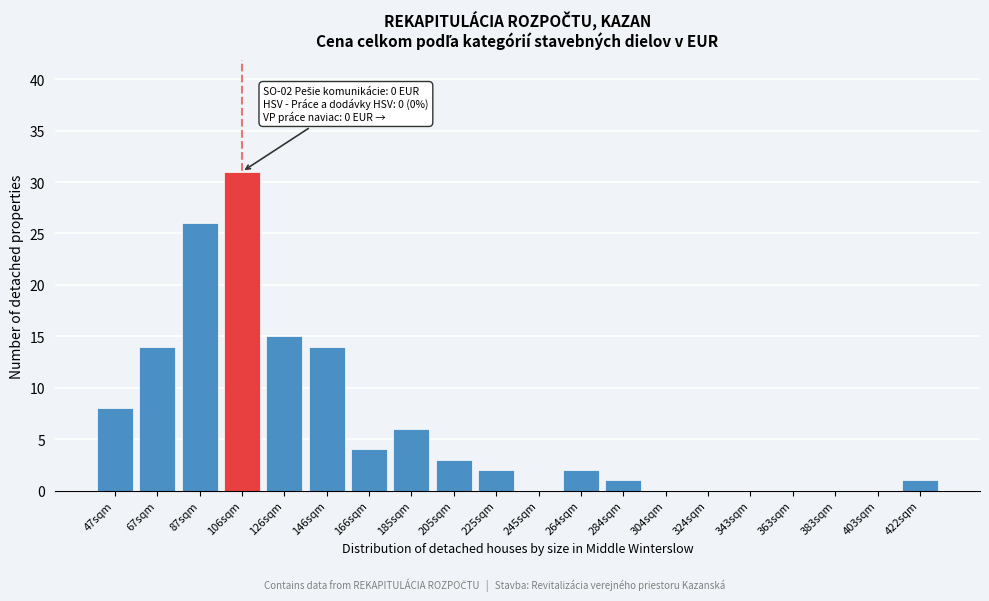

Reading left to right, extract all data points from this chart.

47sqm=8	67sqm=14	87sqm=26	106sqm=31	126sqm=15	146sqm=14	166sqm=4	185sqm=6	205sqm=3	225sqm=2	245sqm=0	264sqm=2	284sqm=1	304sqm=0	324sqm=0	343sqm=0	363sqm=0	383sqm=0	403sqm=0	422sqm=1